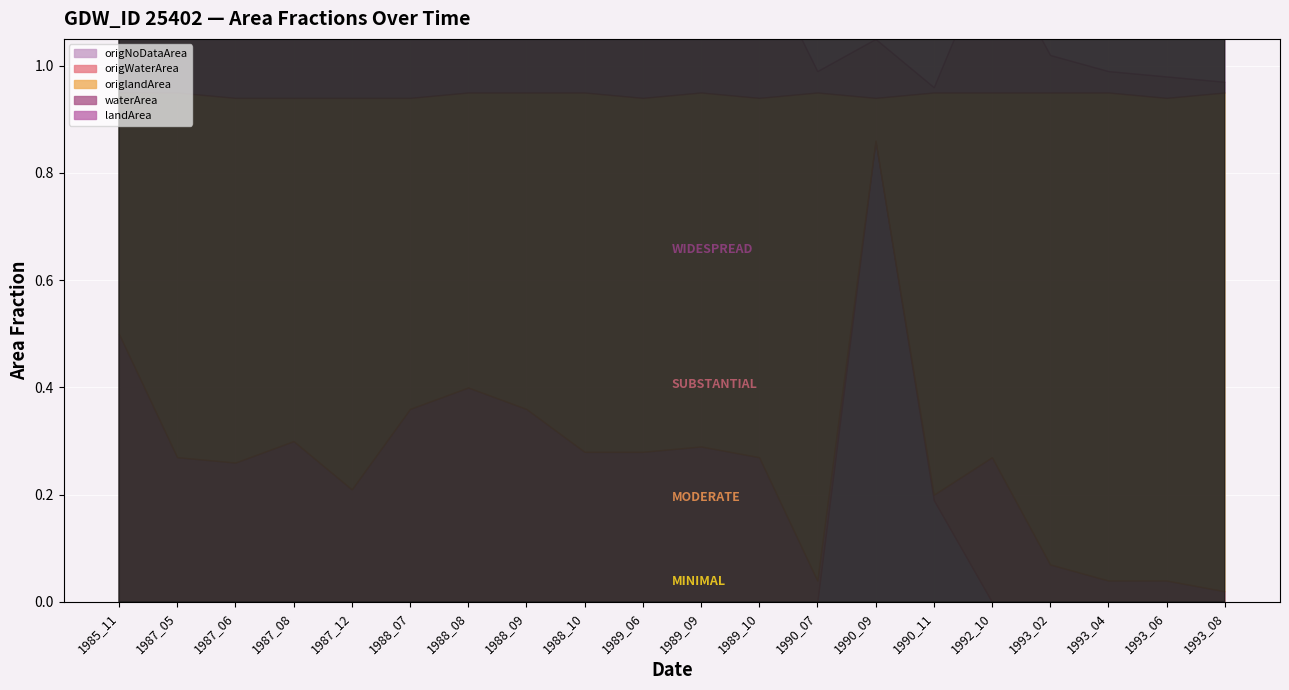

What is the value of the origWaterArea point at the 7th from the left?

0.4